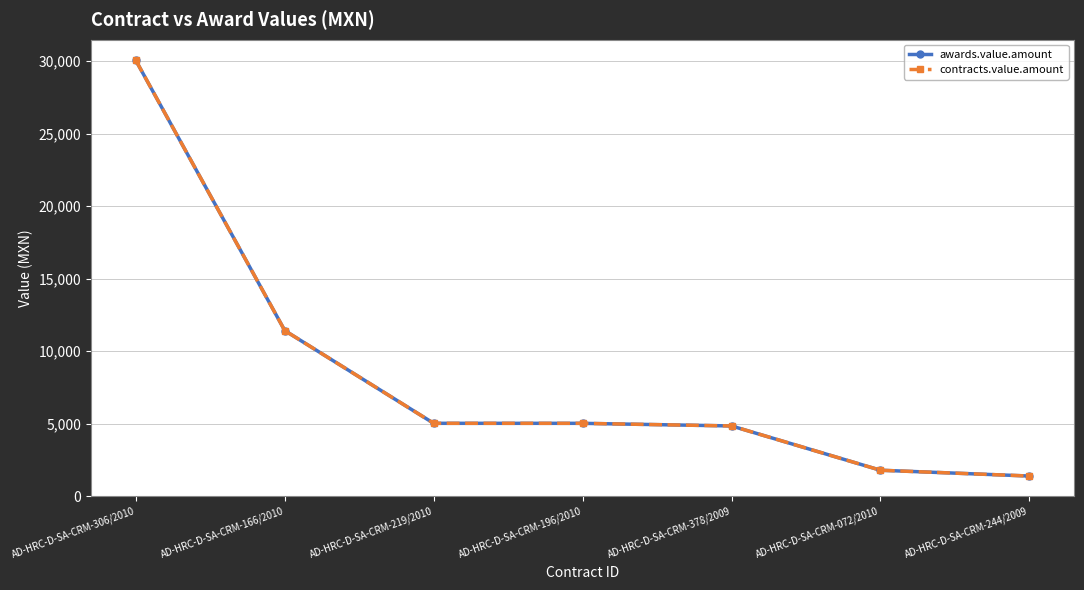

Rank the series by their maximum value, from highest to lowest.

awards.value.amount, contracts.value.amount